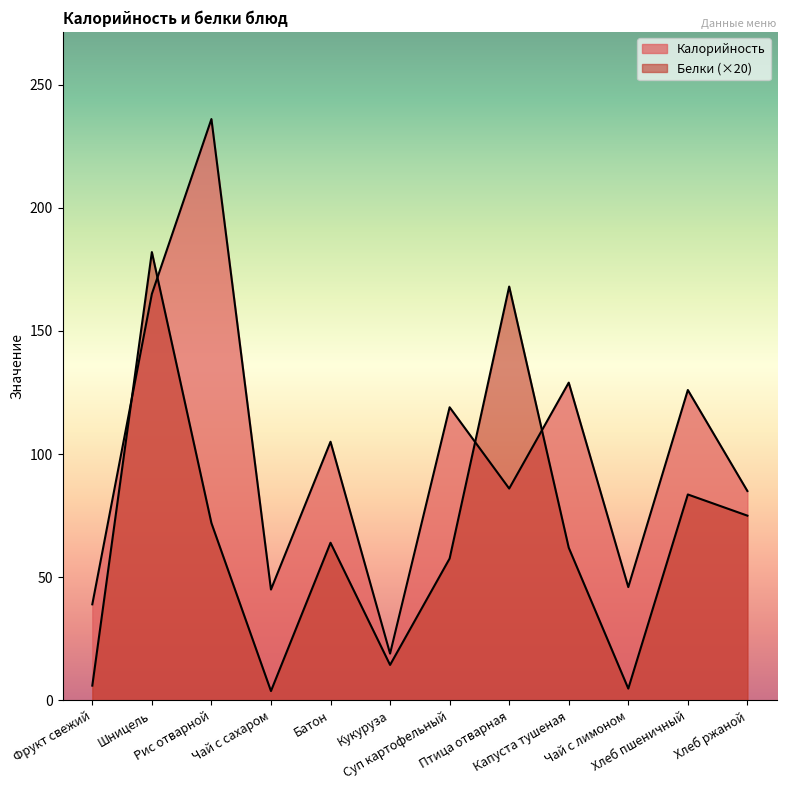

What is the difference between the Белки values at Кукуруза and Капуста тушеная?

47.6